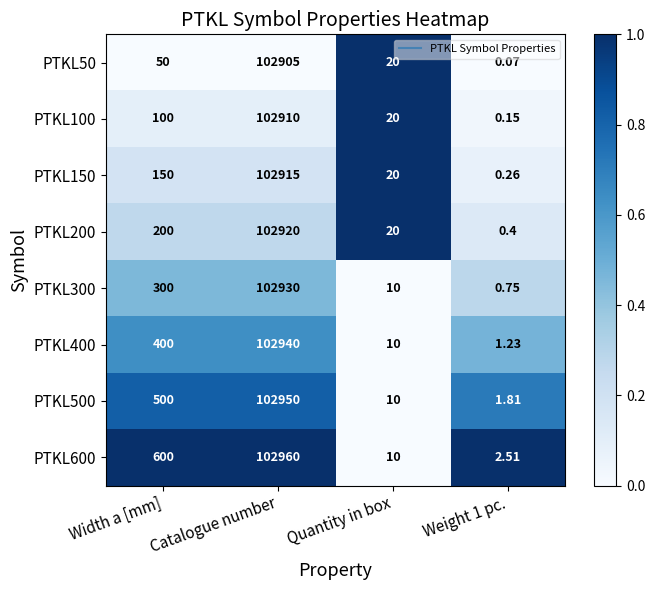

At which label is PTKL100 closest to 51455?

Width a [mm]